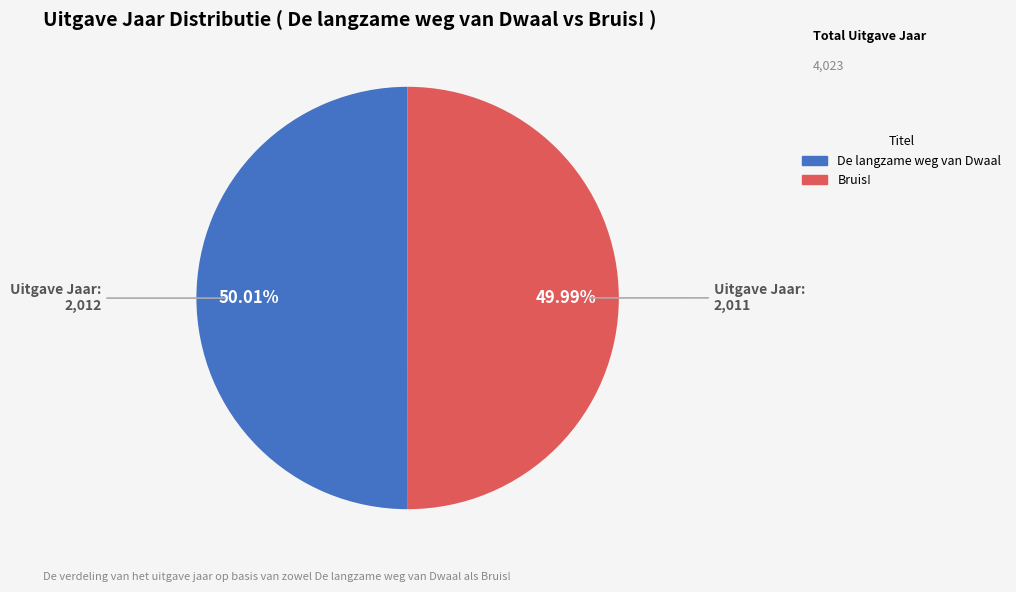

Combined, what portion of the pie is Bruis! and De langzame weg van Dwaal?

100.0%